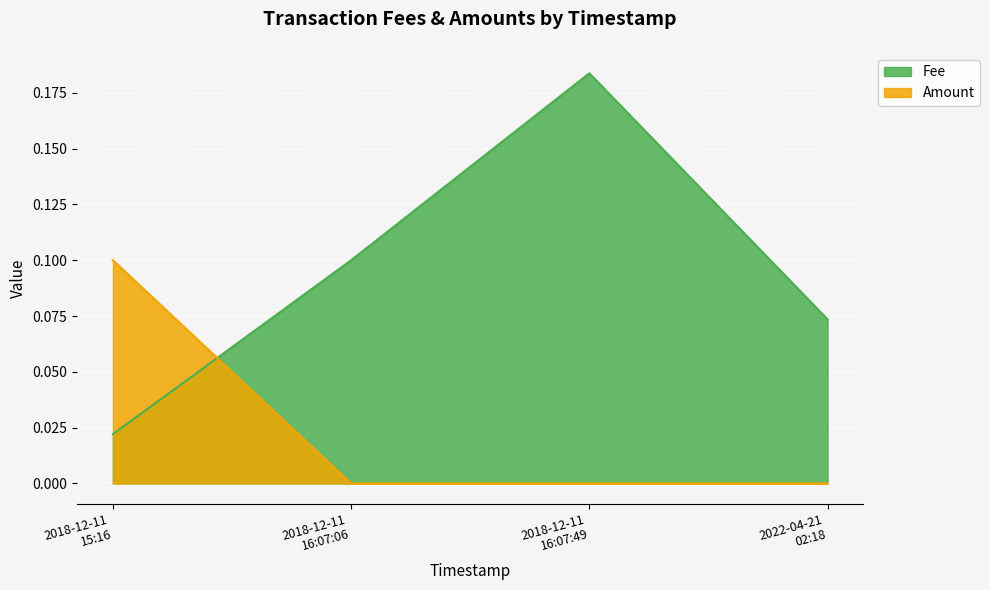

How many lines are shown in the chart?

2